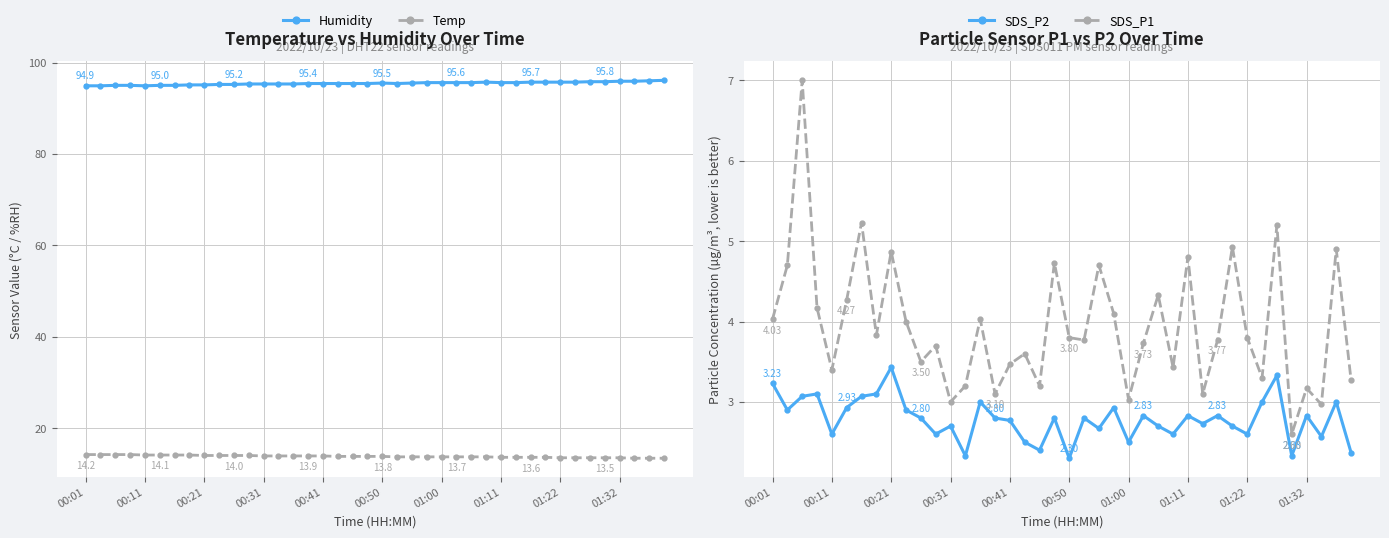

True or false: Humidity has more than 1 points higher than both neighbors.

True